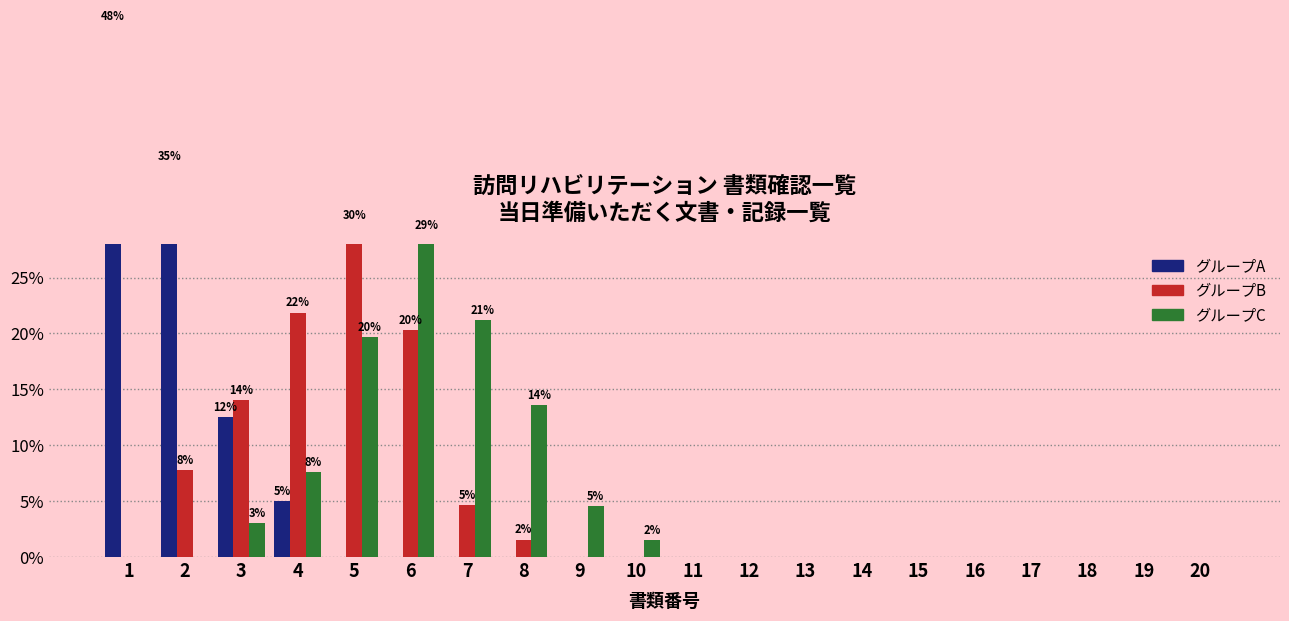

What is the total value across all series at 10?

1.5